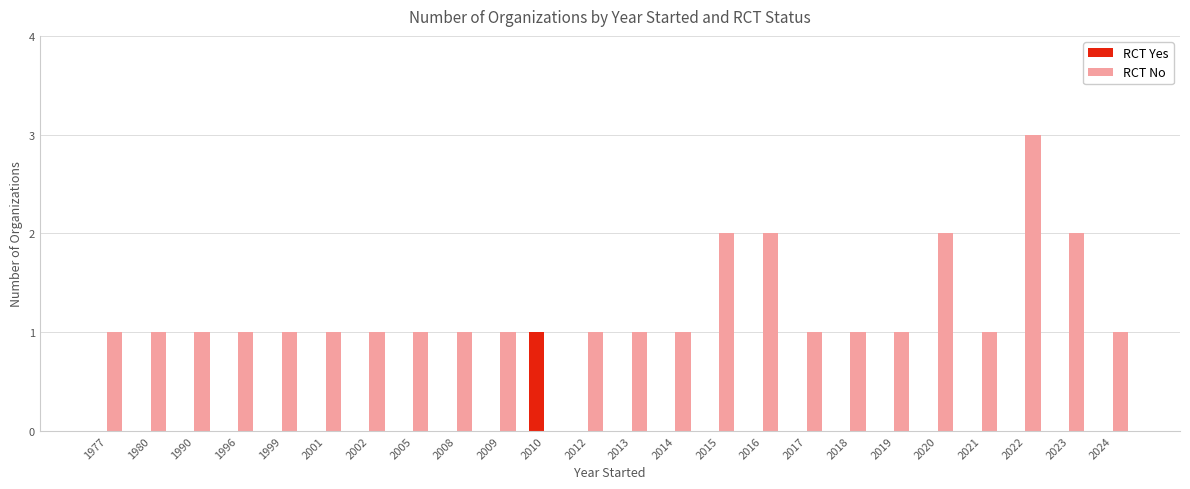

Which series has the largest total across all categories?

RCT No